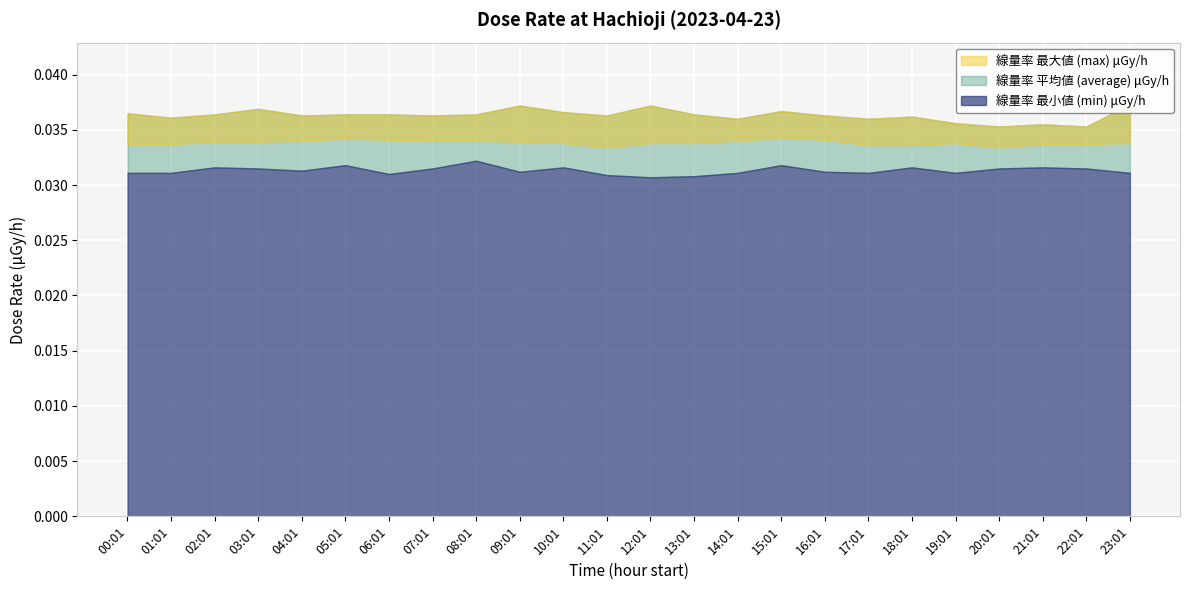

Which category has the lowest value across all series?

12:01